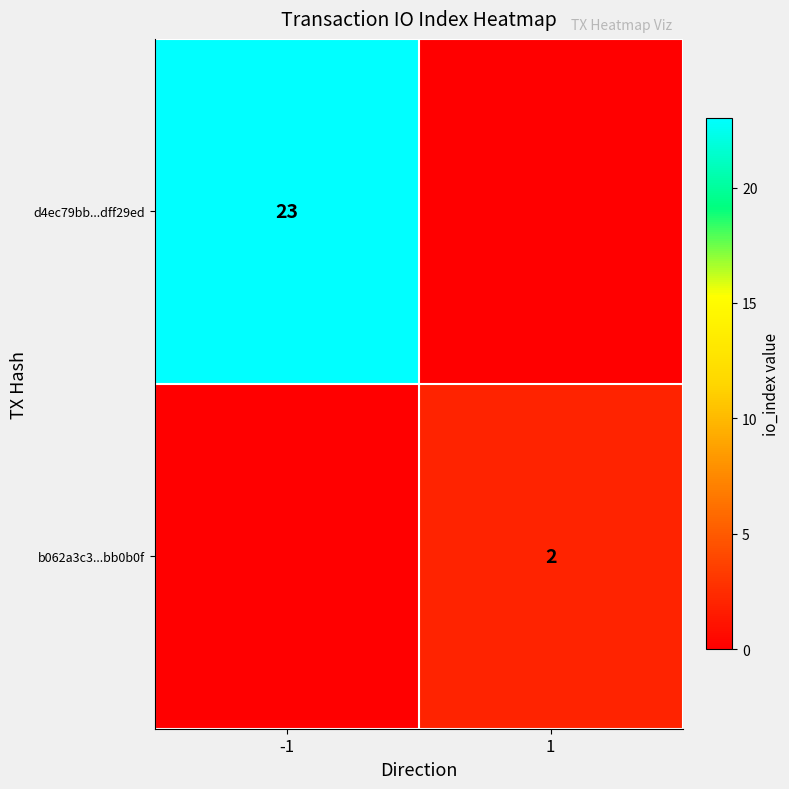

The value of b062a3c3...bb0b0f at 1 is 2. True or false?

True